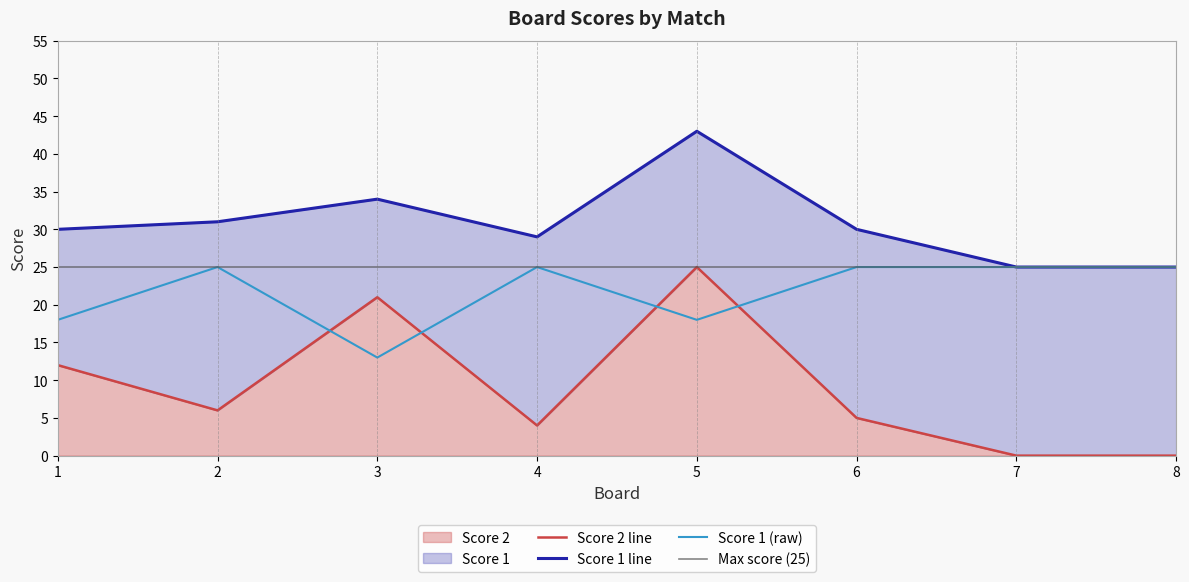

How many interior local valleys does the Score 2 series have?

2